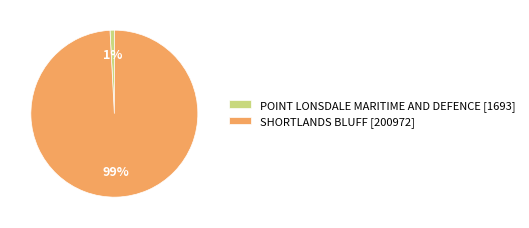

To the nearest percent, what is the combined percentage of SHORTLANDS BLUFF and POINT LONSDALE MARITIME AND DEFENCE?

100%